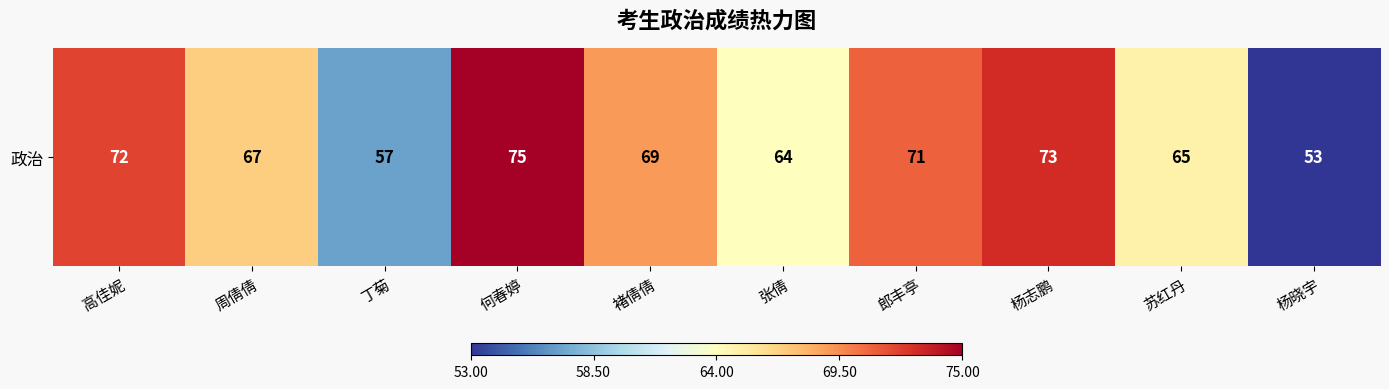

What is the change in value from 褚倩倩 to 苏红丹?

-4